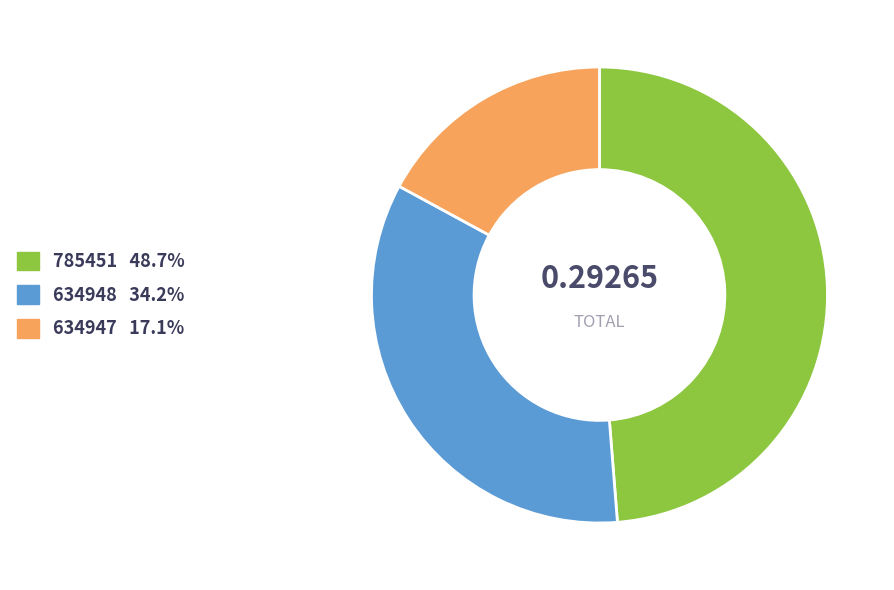

Rank the categories by value from highest to lowest.

785451, 634948, 634947